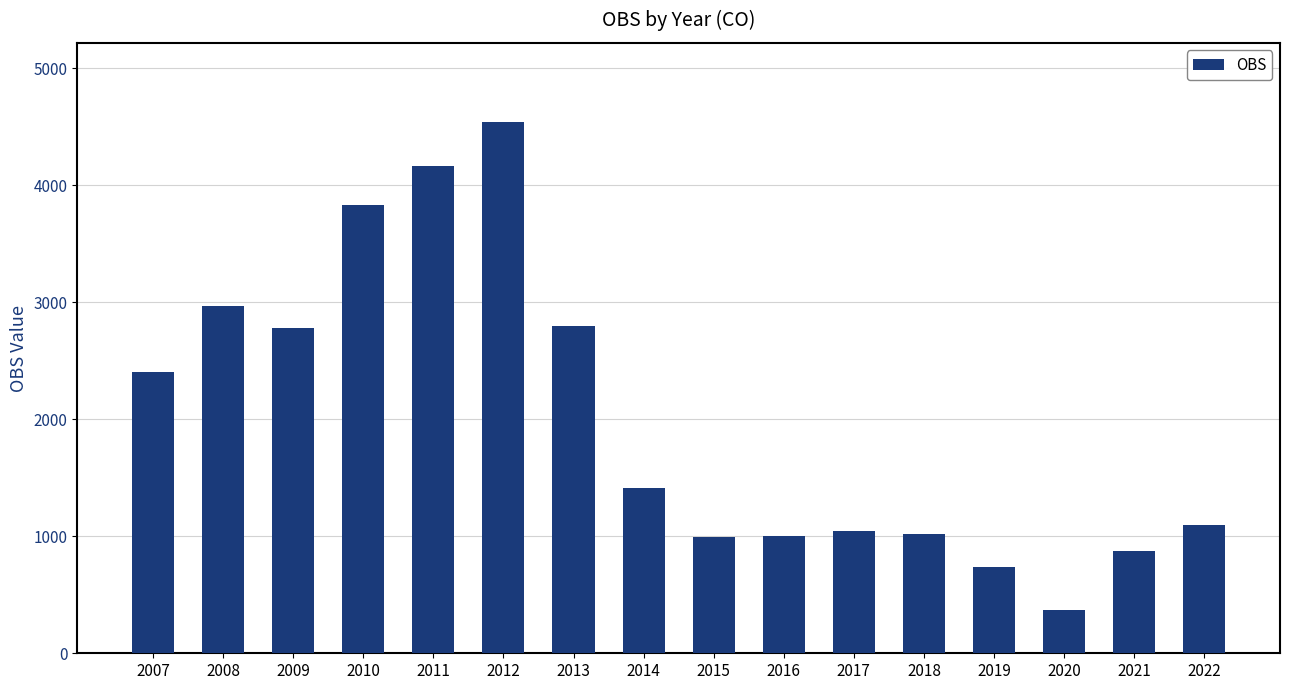

Between 2012 and 2013, which is larger?

2012